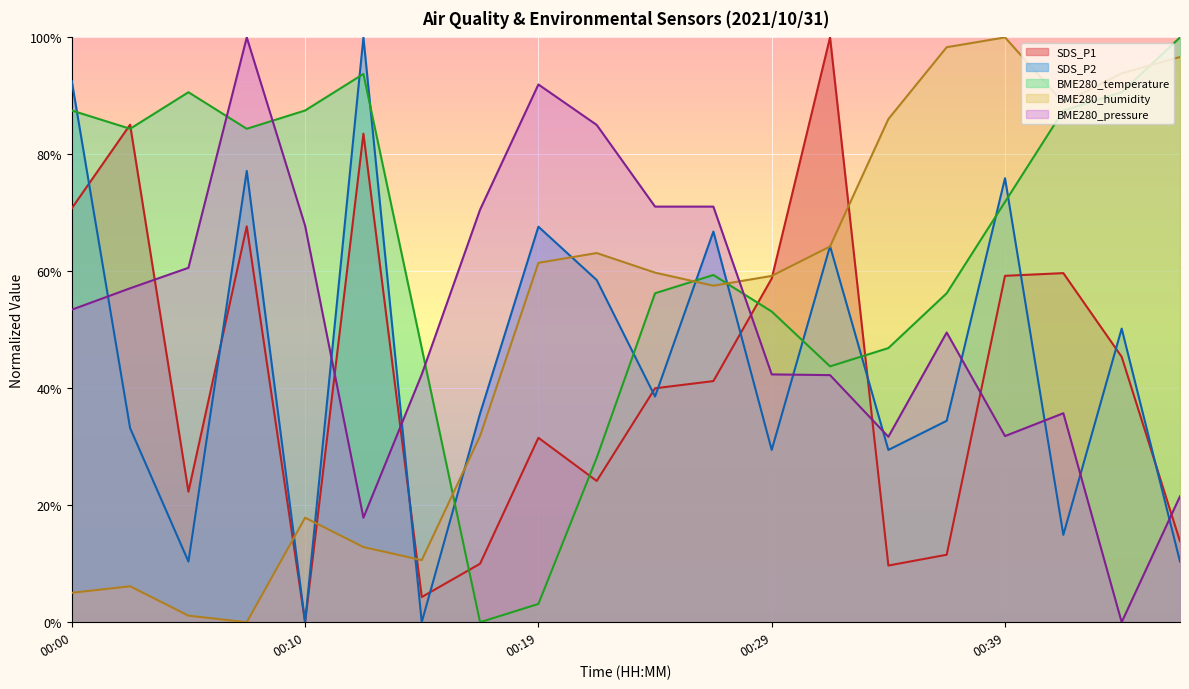

How many data points does each series have?

20